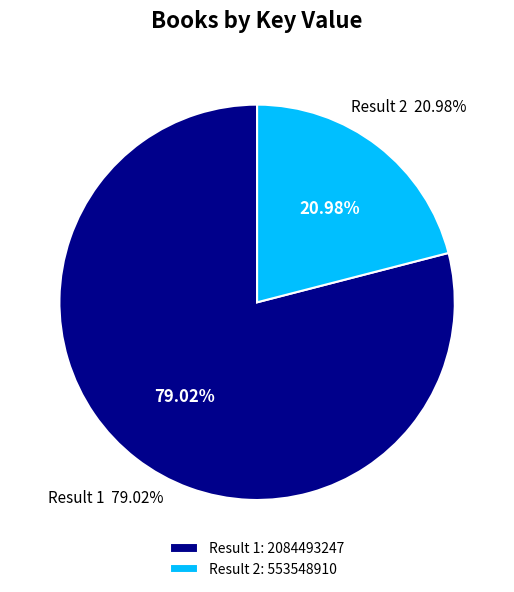

To the nearest percent, what is the difference between the 1 and 2 slice percentages?

58%